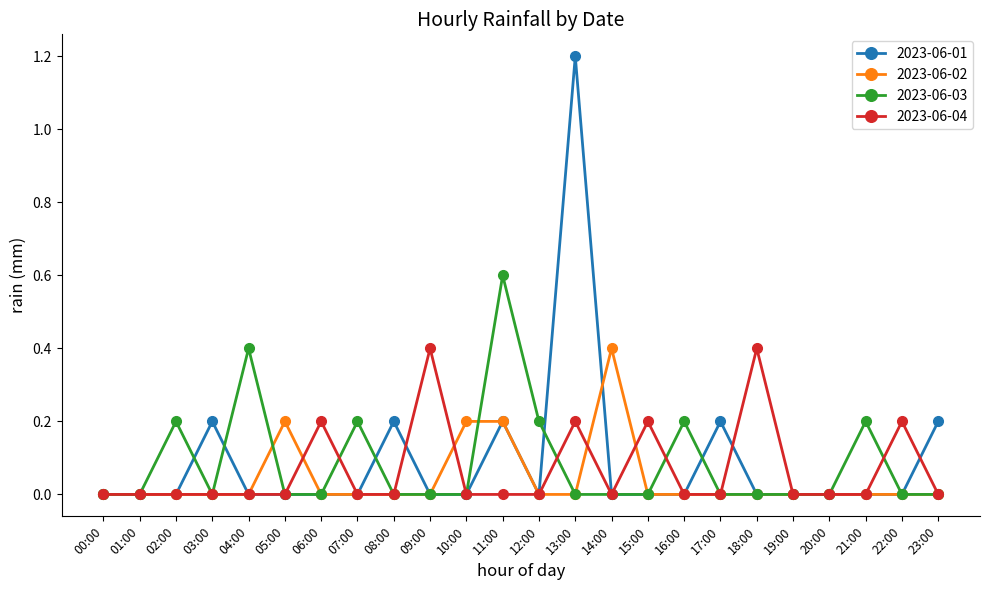

What is the label of the 8th point from the left?

07:00